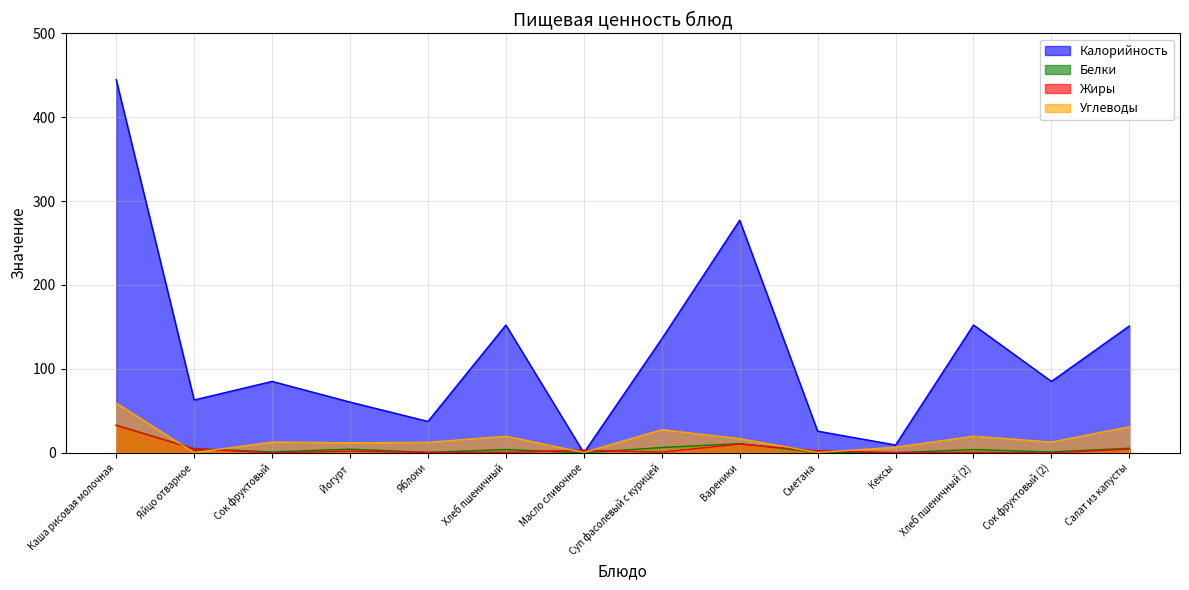

At which category is the sum across all series the highest?

Каша рисовая молочная